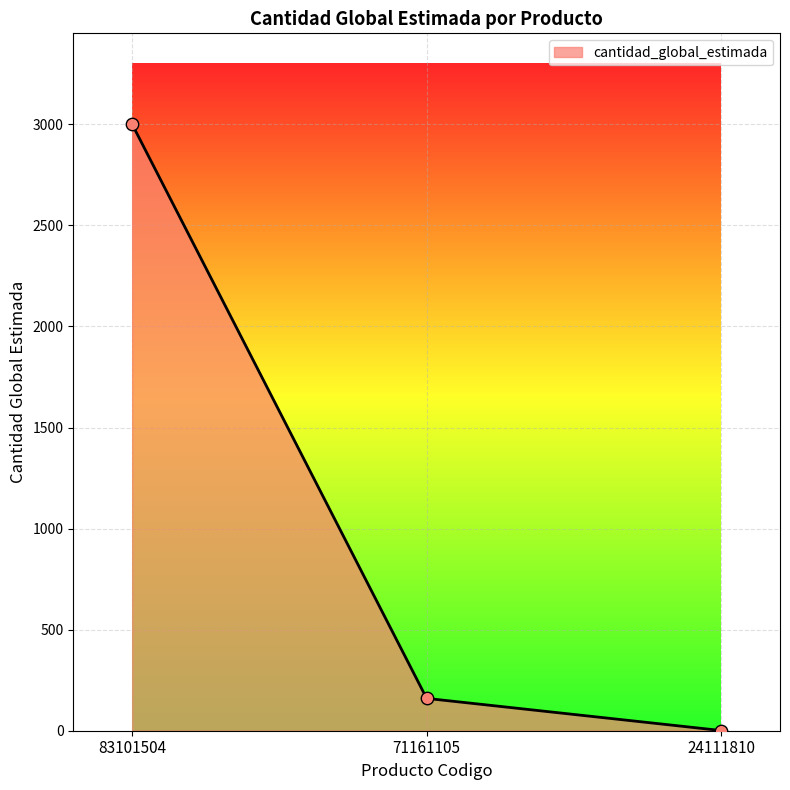

Which has a higher value, 71161105 or 83101504?

83101504